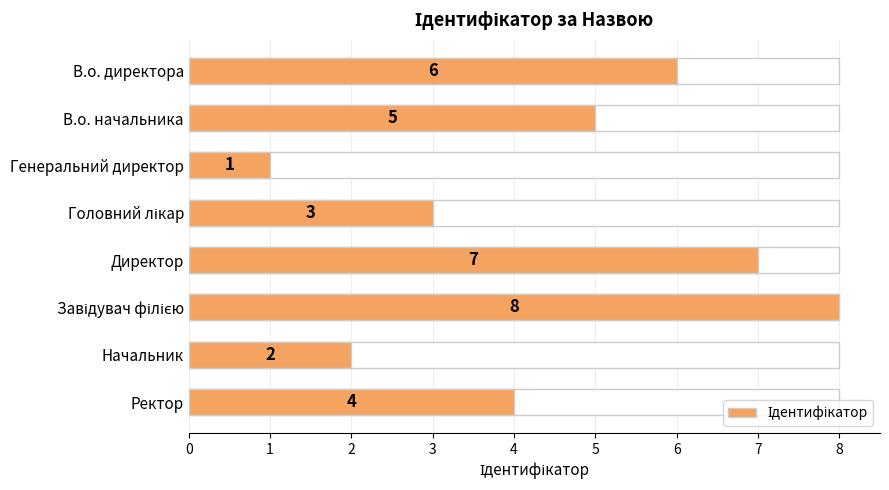

Reading right to left, extract all data points from this chart.

4	2	8	7	3	1	5	6